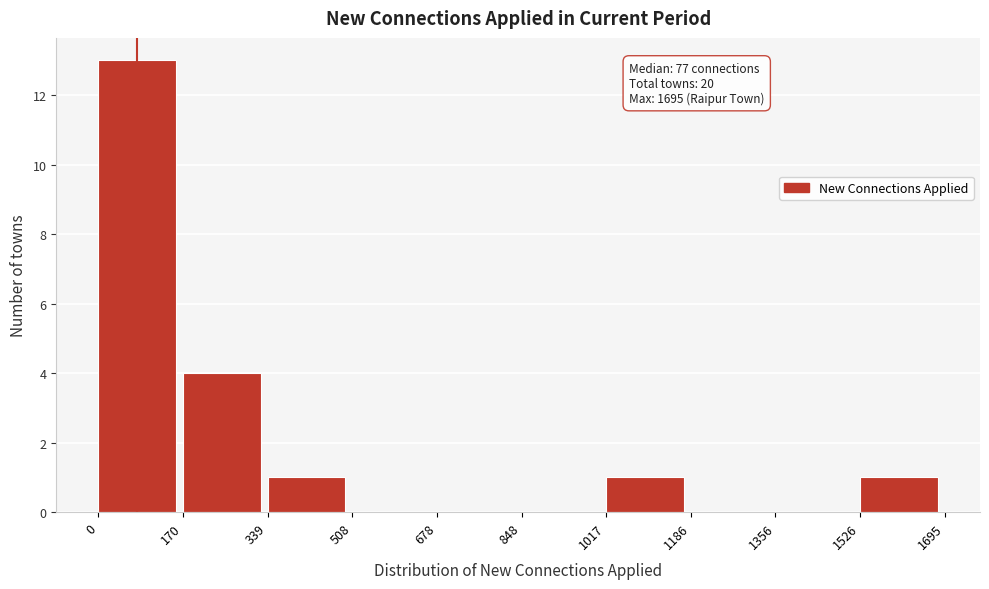

Which range on the x-axis has the tallest bar?

0 to 170